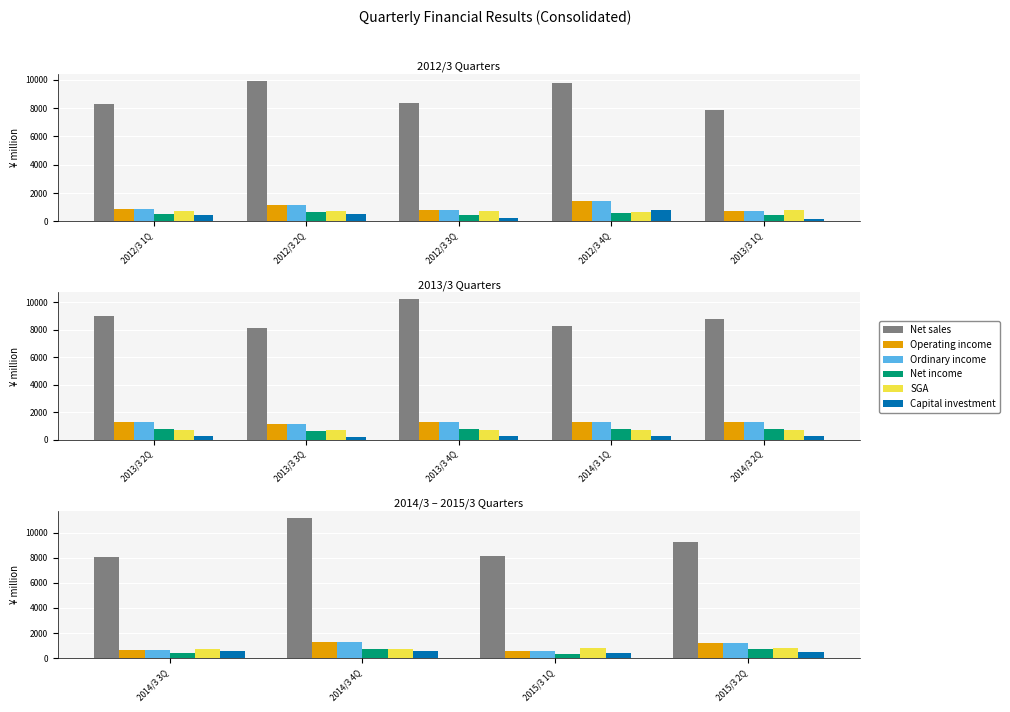

At which label is Net income closest to 562?

2014/3 3Q